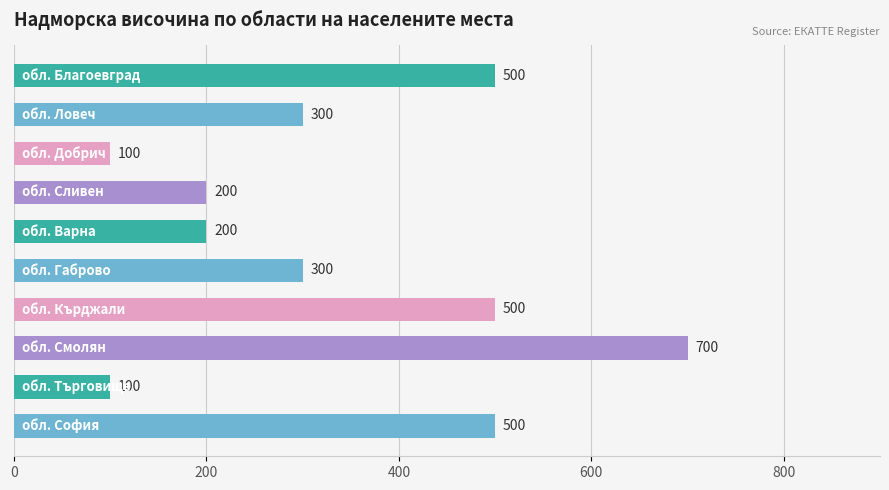

What is the minimum value shown in the chart?

100